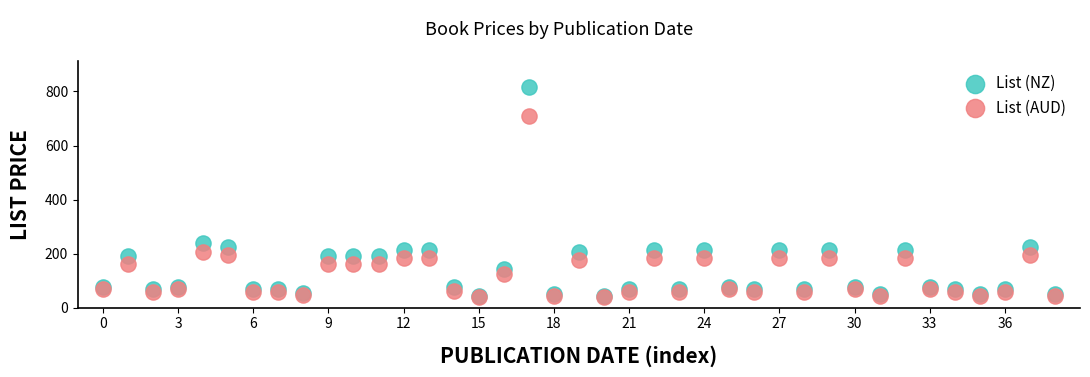

Which series has the widest spread of Y values?

List (NZ)